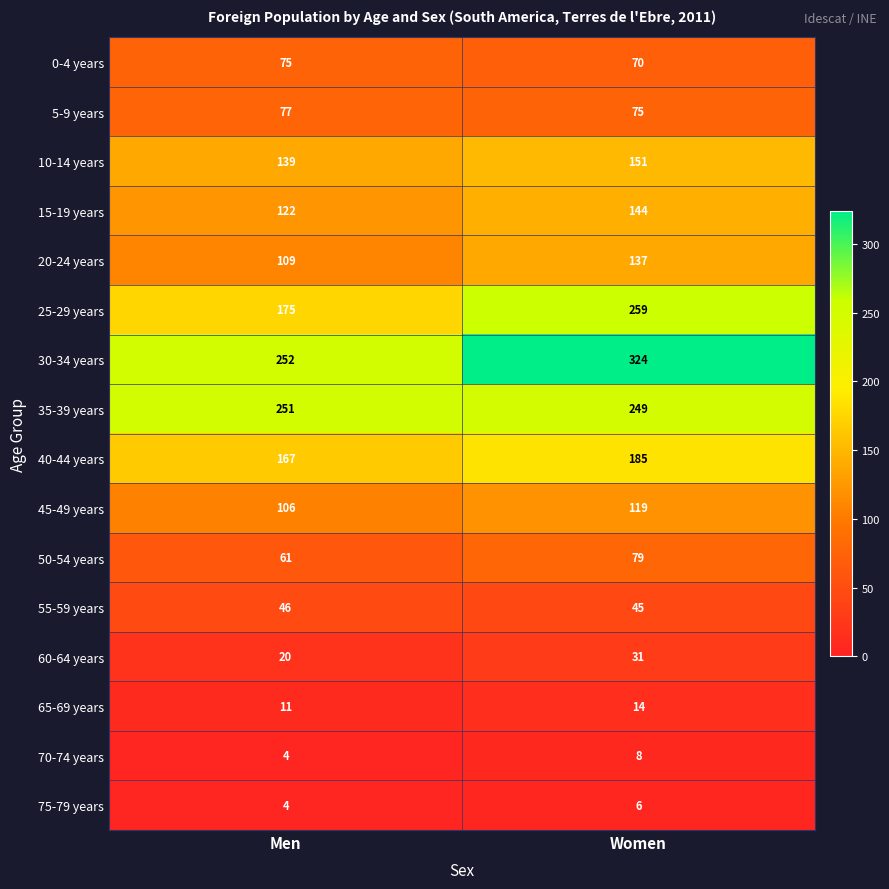

Which label corresponds to the smallest value in the chart?

Men